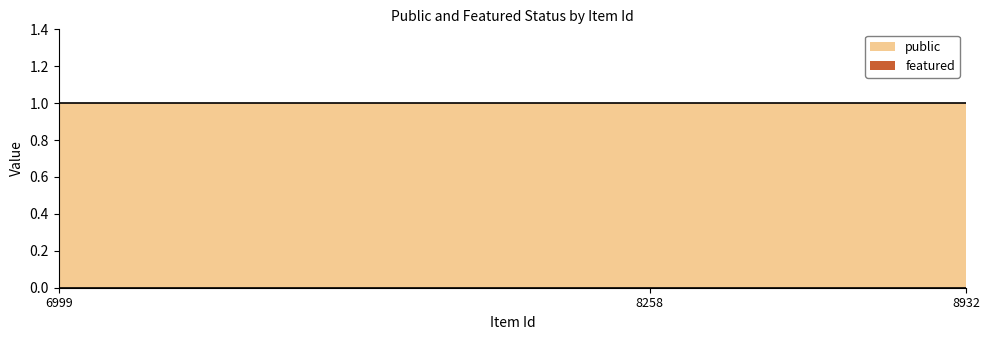

What is the spread (max minus min) of values at 8932?

1